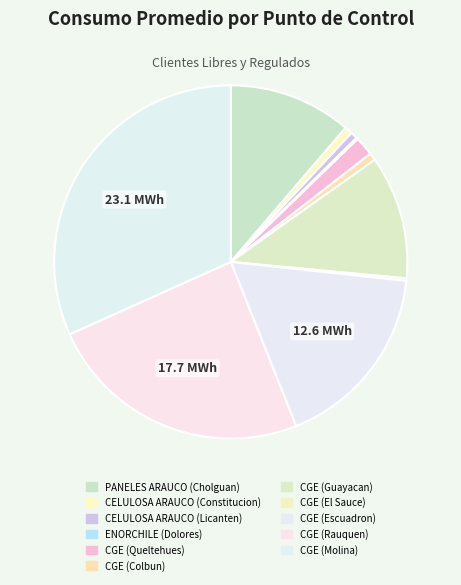

Which slice is the largest?

CGE (Molina)